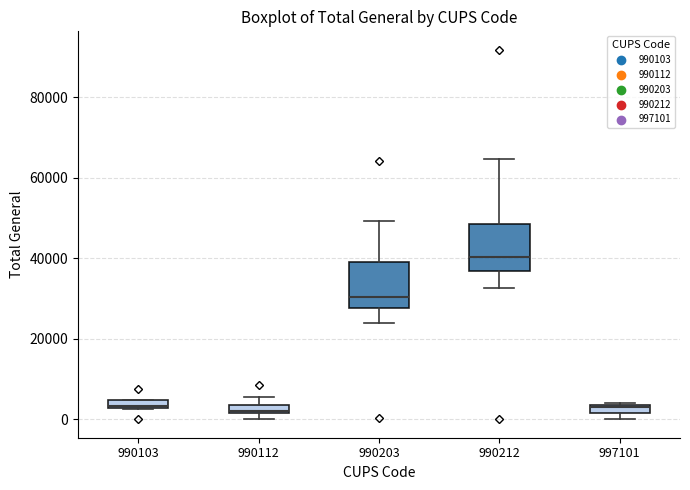

Which box's median line is the highest?

990212